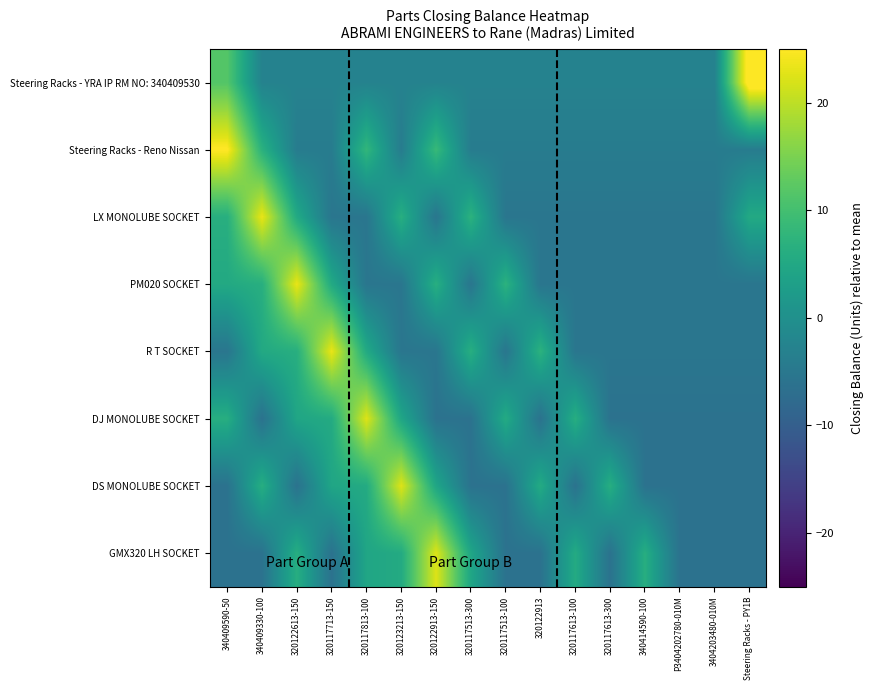

Reading right to left, what are all the values shown in this chart?

Steering Racks - YRA IP RM NO: 340409530: Steering Racks - PY1B=27.9	3404203480-010M=-2.8	P3404202780-010M=-2.8	340414590-100=-2.8	320117613-300=-2.8	320117613-100=-2.8	320122913=-2.8	320117513-100=-2.8	320117513-300=-2.8	320122913-150=-2.8	320123213-150=-2.8	320117813-100=-2.8	320117713-150=-2.8	320122613-150=-2.8	340409330-100=-2.8	340409590-50=11.7
Steering Racks - Reno Nissan: Steering Racks - PY1B=-4.1	3404203480-010M=-4.1	P3404202780-010M=-4.1	340414590-100=-4.1	320117613-300=-4.1	320117613-100=-4.1	320122913=-4.1	320117513-100=-4.1	320117513-300=-4.1	320122913-150=8.7	320123213-150=-4.1	320117813-100=8.0	320117713-150=-4.1	320122613-150=-4.1	340409330-100=6.9	340409590-50=25.3
LX MONOLUBE SOCKET: Steering Racks - PY1B=5.3	3404203480-010M=-5.4	P3404202780-010M=-5.4	340414590-100=-5.4	320117613-300=-5.4	320117613-100=-5.4	320122913=-5.4	320117513-100=-5.4	320117513-300=7.1	320122913-150=-5.4	320123213-150=6.4	320117813-100=-5.4	320117713-150=-5.4	320122613-150=5.4	340409330-100=23.4	340409590-50=6.4
PM020 SOCKET: Steering Racks - PY1B=-5.4	3404203480-010M=-5.4	P3404202780-010M=-5.4	340414590-100=-5.4	320117613-300=-5.4	320117613-100=-5.4	320122913=-5.4	320117513-100=7.1	320117513-300=-5.4	320122913-150=6.4	320123213-150=-5.4	320117813-100=-5.4	320117713-150=5.4	320122613-150=23.4	340409330-100=6.4	340409590-50=5.3
R T SOCKET: Steering Racks - PY1B=-5.4	3404203480-010M=-5.4	P3404202780-010M=-5.4	340414590-100=-5.4	320117613-300=-5.4	320117613-100=-5.4	320122913=7.1	320117513-100=-5.4	320117513-300=6.4	320122913-150=-5.4	320123213-150=-5.4	320117813-100=5.4	320117713-150=23.4	320122613-150=6.4	340409330-100=5.3	340409590-50=-5.4
DJ MONOLUBE SOCKET: Steering Racks - PY1B=-6.1	3404203480-010M=-6.1	P3404202780-010M=-6.1	340414590-100=-6.1	320117613-300=-6.1	320117613-100=6.3	320122913=-6.1	320117513-100=5.6	320117513-300=-6.1	320122913-150=-6.1	320123213-150=4.6	320117813-100=22.4	320117713-150=5.6	320122613-150=4.5	340409330-100=-6.1	340409590-50=6.3
DS MONOLUBE SOCKET: Steering Racks - PY1B=-6.1	3404203480-010M=-6.1	P3404202780-010M=-6.1	340414590-100=-6.1	320117613-300=6.3	320117613-100=-6.1	320122913=5.6	320117513-100=-6.1	320117513-300=-6.1	320122913-150=4.6	320123213-150=22.4	320117813-100=5.6	320117713-150=4.5	320122613-150=-6.1	340409330-100=6.3	340409590-50=-6.1
GMX320 LH SOCKET: Steering Racks - PY1B=-6.1	3404203480-010M=-6.1	P3404202780-010M=-6.1	340414590-100=6.3	320117613-300=-6.1	320117613-100=5.6	320122913=-6.1	320117513-100=-6.1	320117513-300=4.6	320122913-150=22.4	320123213-150=5.6	320117813-100=4.5	320117713-150=-6.1	320122613-150=6.3	340409330-100=-6.1	340409590-50=-6.1